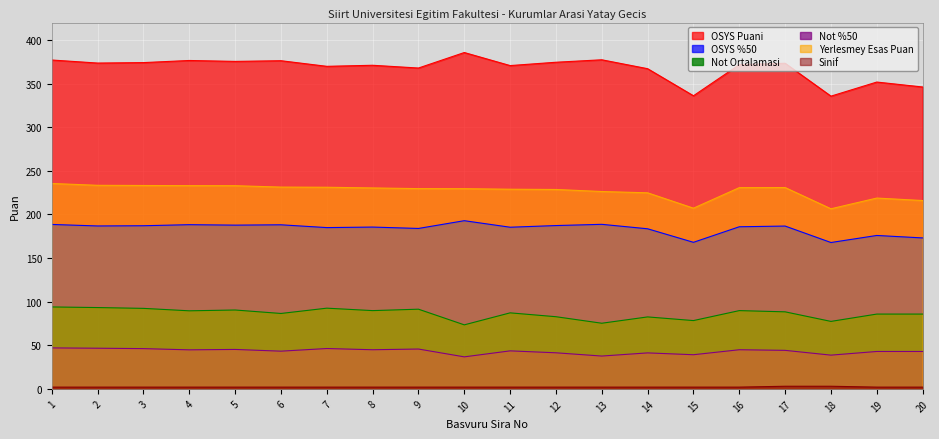

At 11, list the series in order from largest to smallest.

OSYS Puani, Yerlesmey Esas Puan, OSYS %50, Not Ortalamasi, Not %50, Sinif